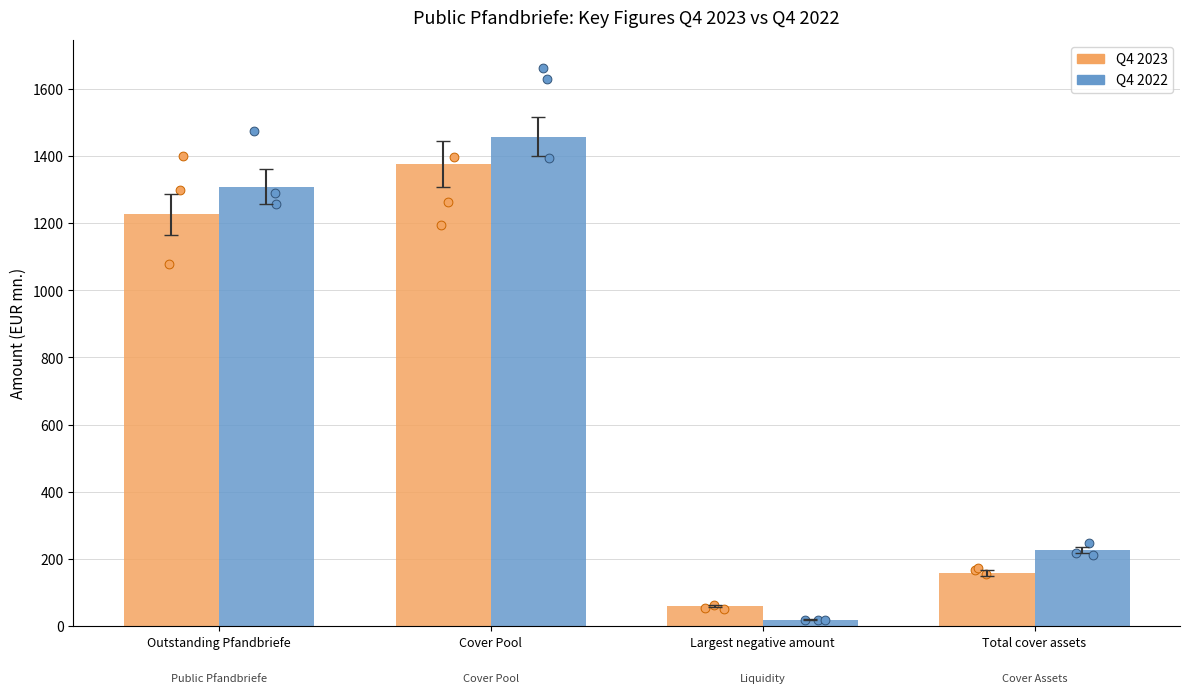

At which category is the sum across all series the highest?

Cover Pool